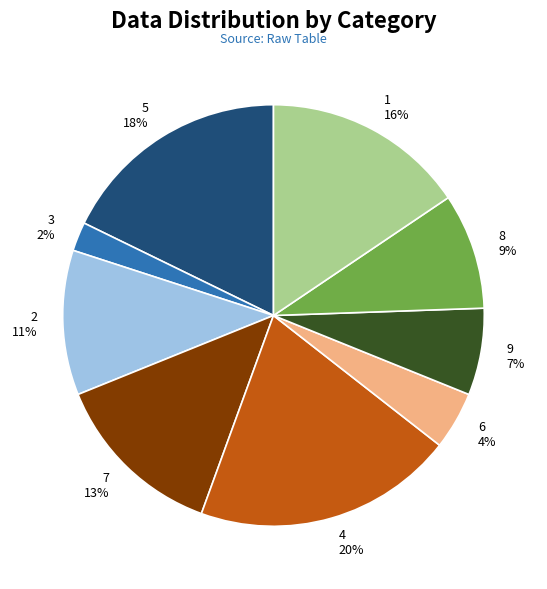

What is the largest slice in the pie chart?

4